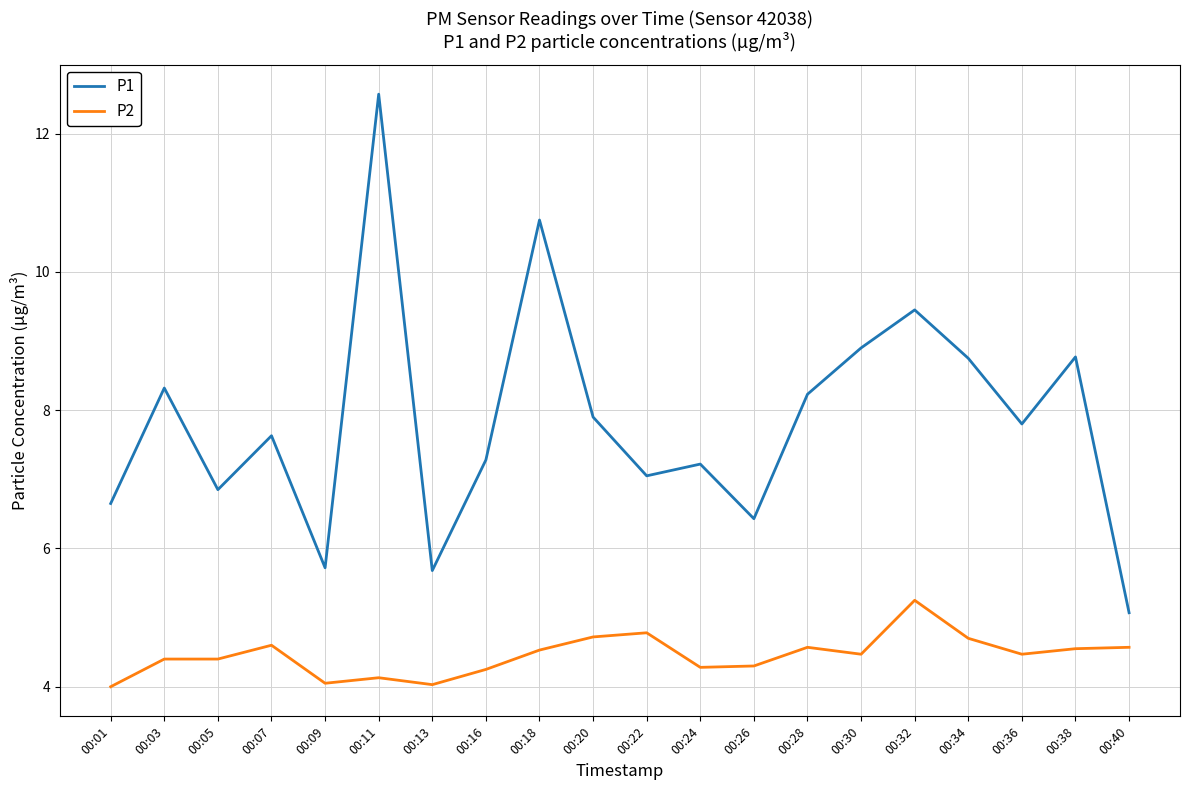

What is the approximate value of P2 at 00:05?

4.4